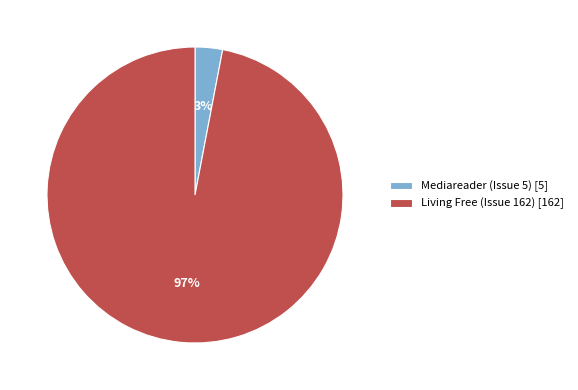

To the nearest percent, what is the difference between the Mediareader (Issue 5) and Living Free (Issue 162) slice percentages?

94%